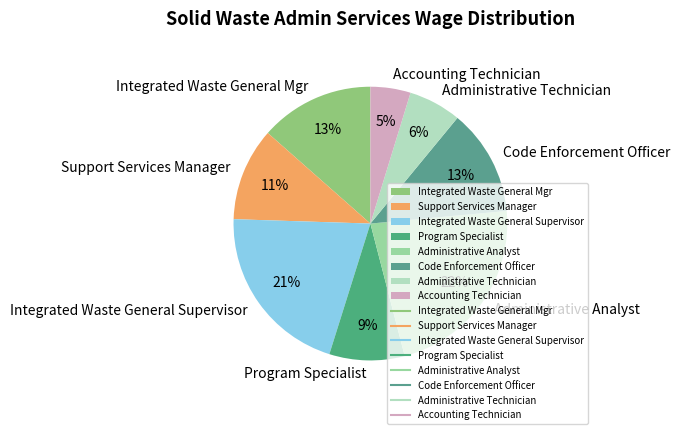

Does Administrative Analyst account for over 50% of the chart?

No